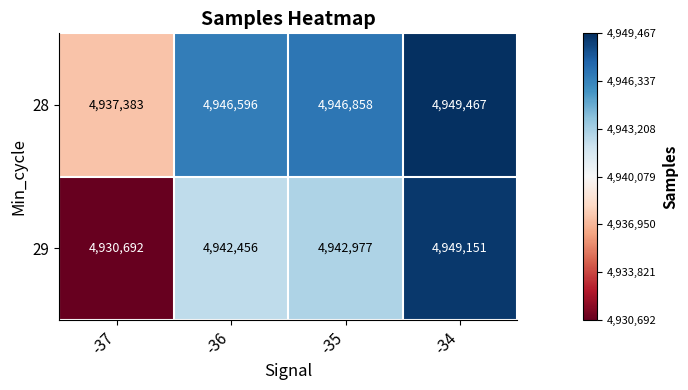

Reading left to right, what are all the values shown in this chart?

28: 4937383	4946596	4946858	4949467
29: 4930692	4942456	4942977	4949151